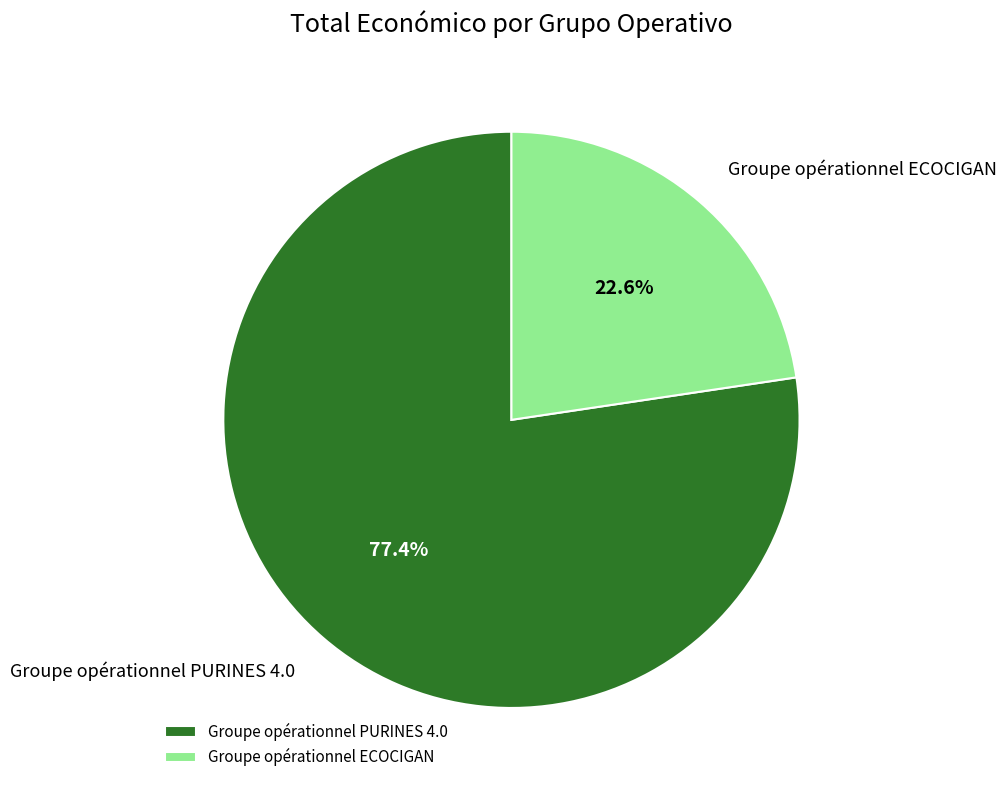

What portion of the pie excludes Groupe opérationnel ECOCIGAN?

77.4%